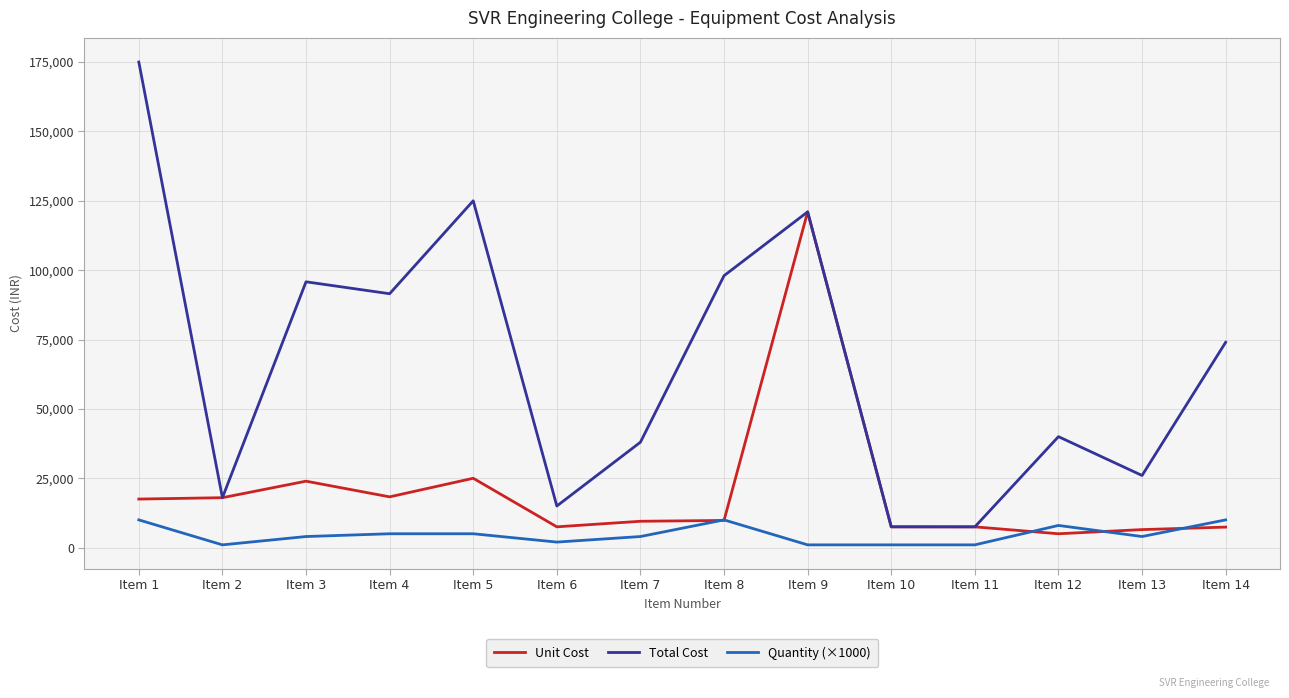

True or false: Unit Cost has more than 2 interior local peaks.

True